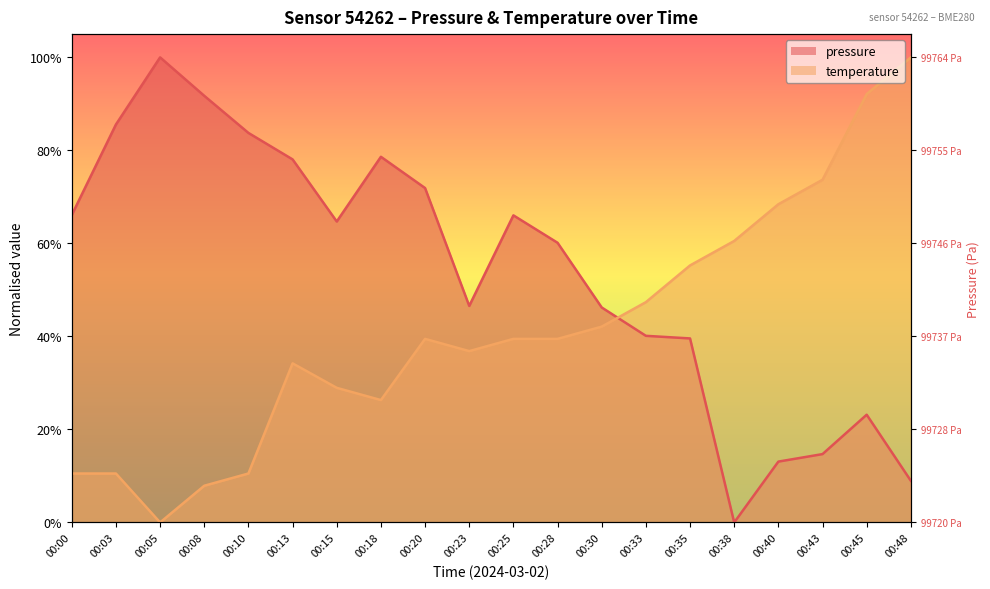

How many lines are shown in the chart?

2